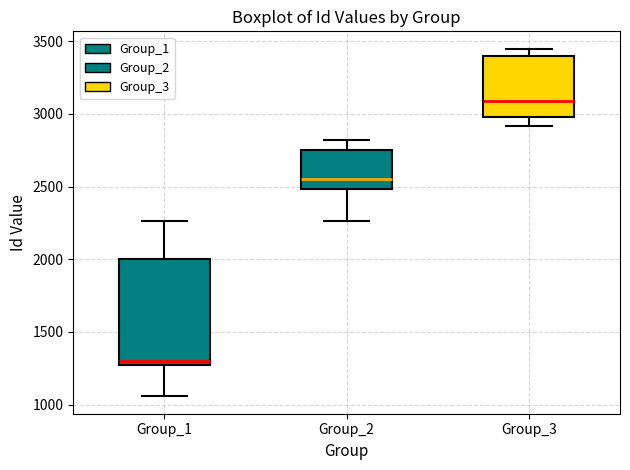

Reading left to right, read every box against the y-axis: the position of its median line, the range the box covers, and the ends of its whiskers. The values are not printed on the chart, so give them approximately, as read against the axis.

Group_1: median 1300 (just above the box's lower edge), box 1300 to 2000, whiskers 1050 to 2250
Group_2: median 2550, box 2500 to 2750, whiskers 2250 to 2800
Group_3: median 3100, box 3000 to 3400, whiskers 2900 to 3450